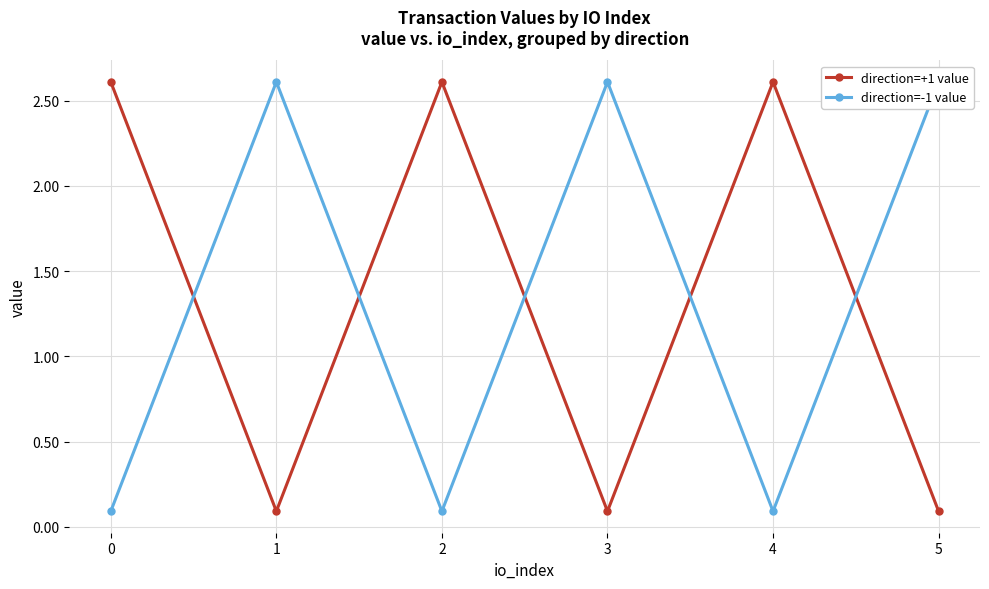

What is the difference between the direction=+1 value values at 5 and 0?

2.5